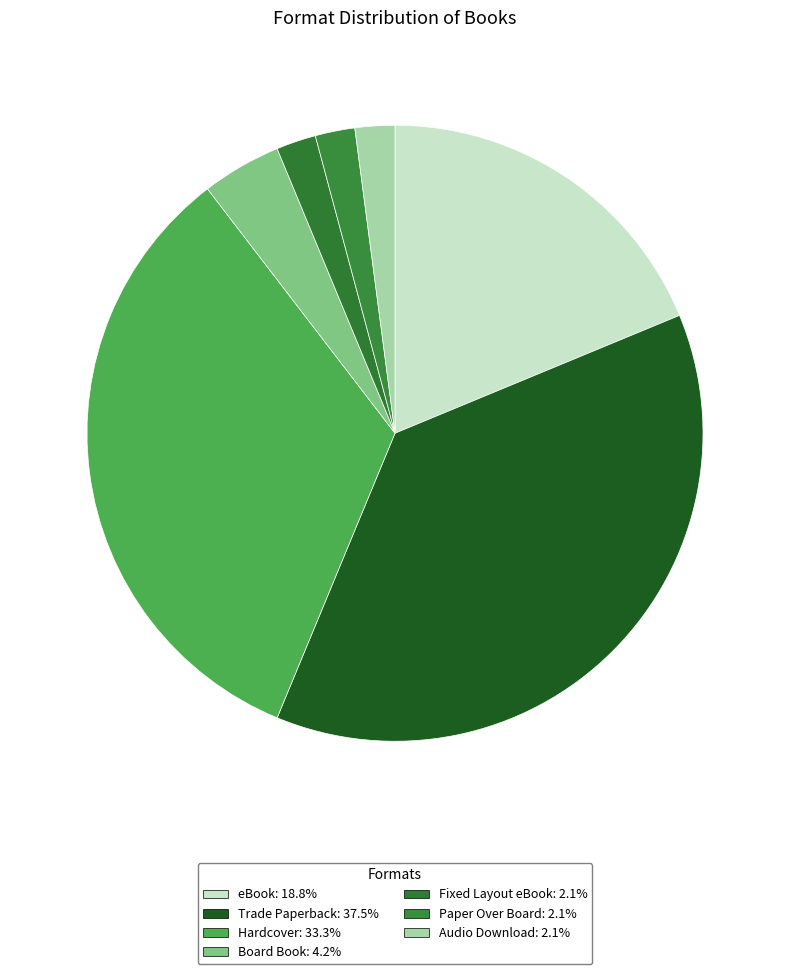

Count the number of slices in the pie.

7